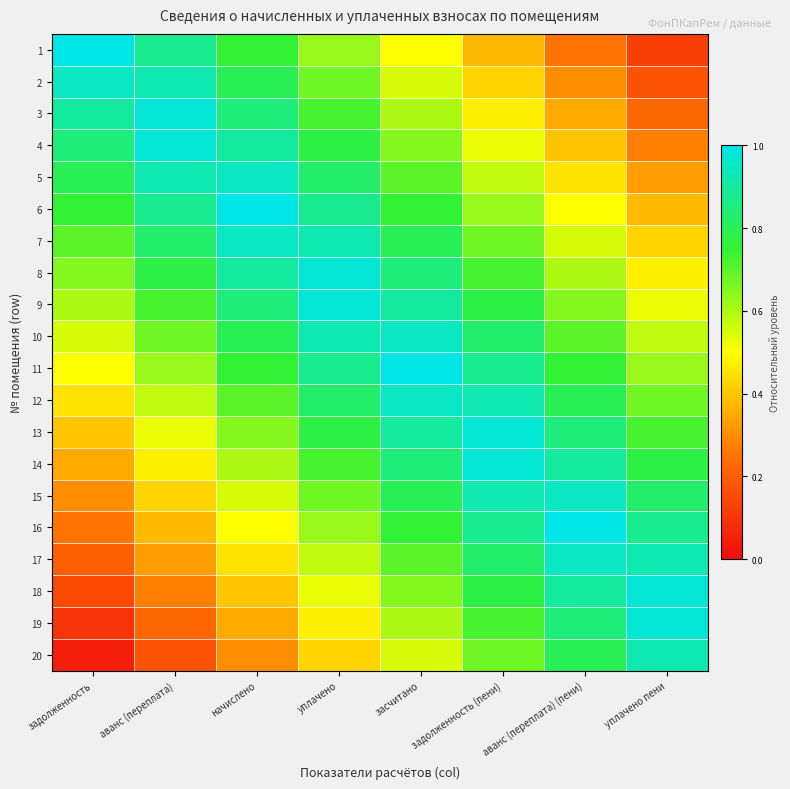

Which has a higher value, начислено or уплачено?

начислено